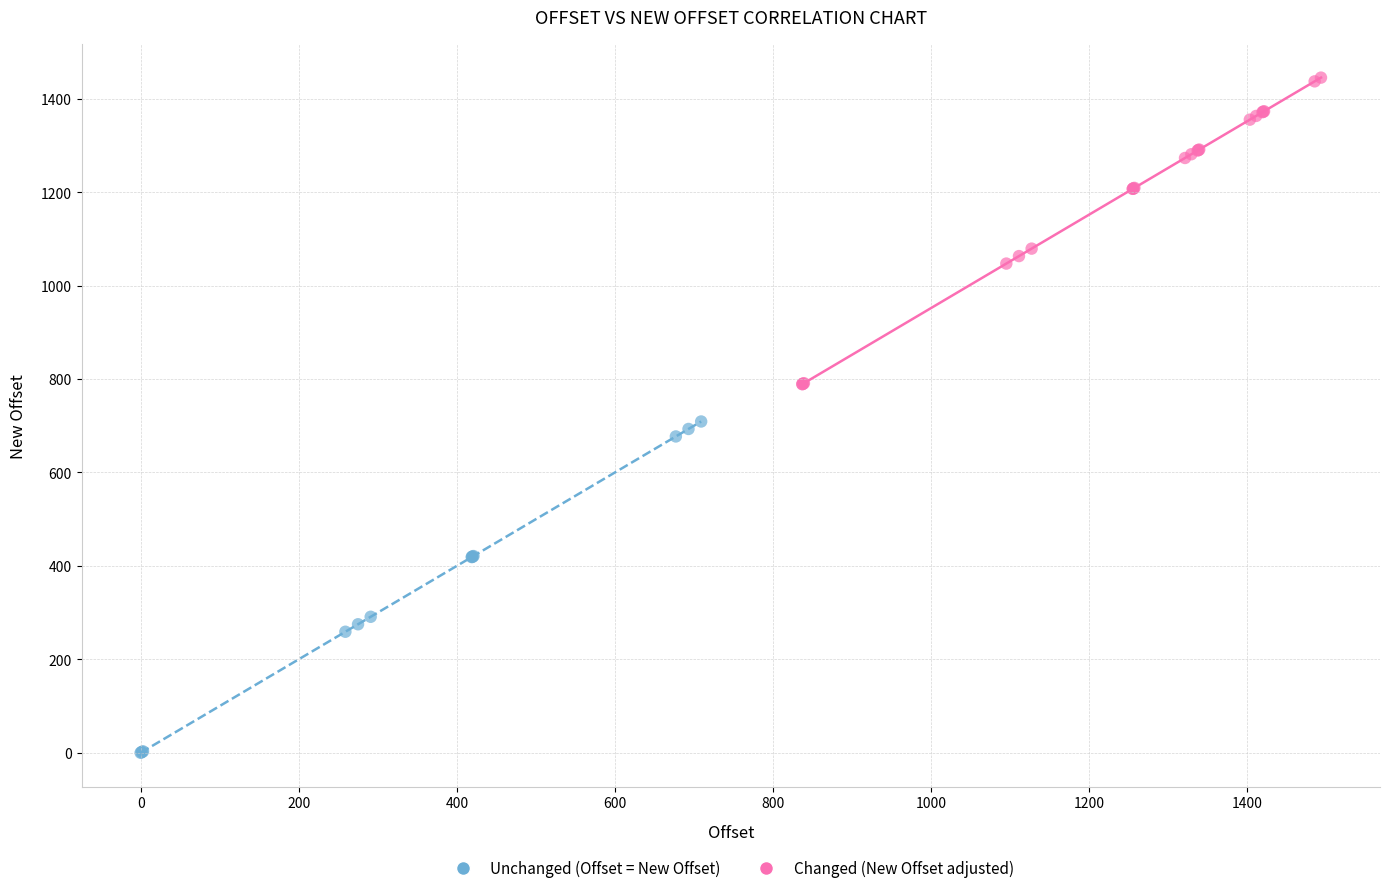

Which series reaches the minimum Y coordinate?

Unchanged (Offset = New Offset)